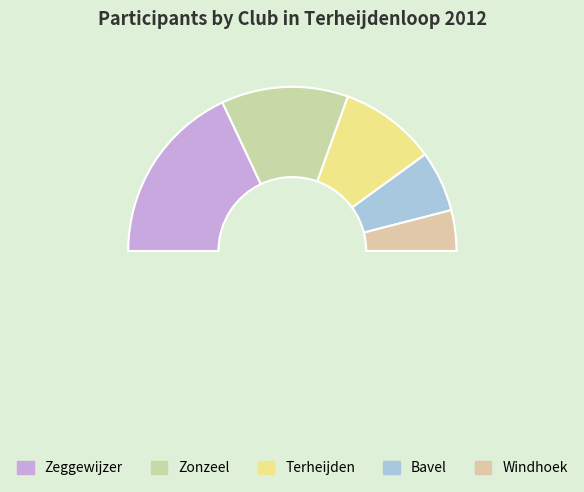

Does Zeggewijzer account for over 50% of the chart?

No